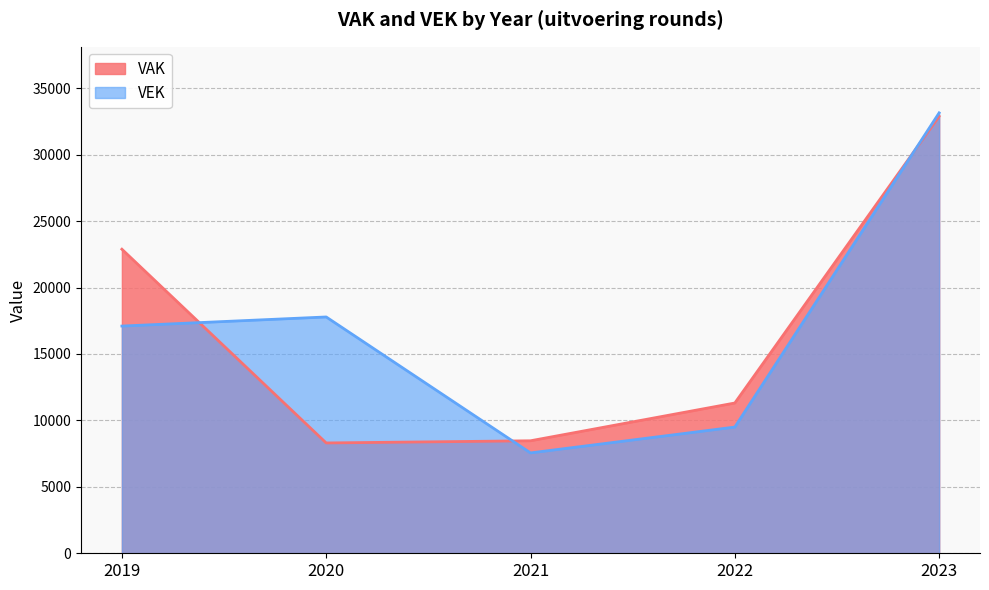

What is the difference between the maximum and minimum values in the VAK series?

24587